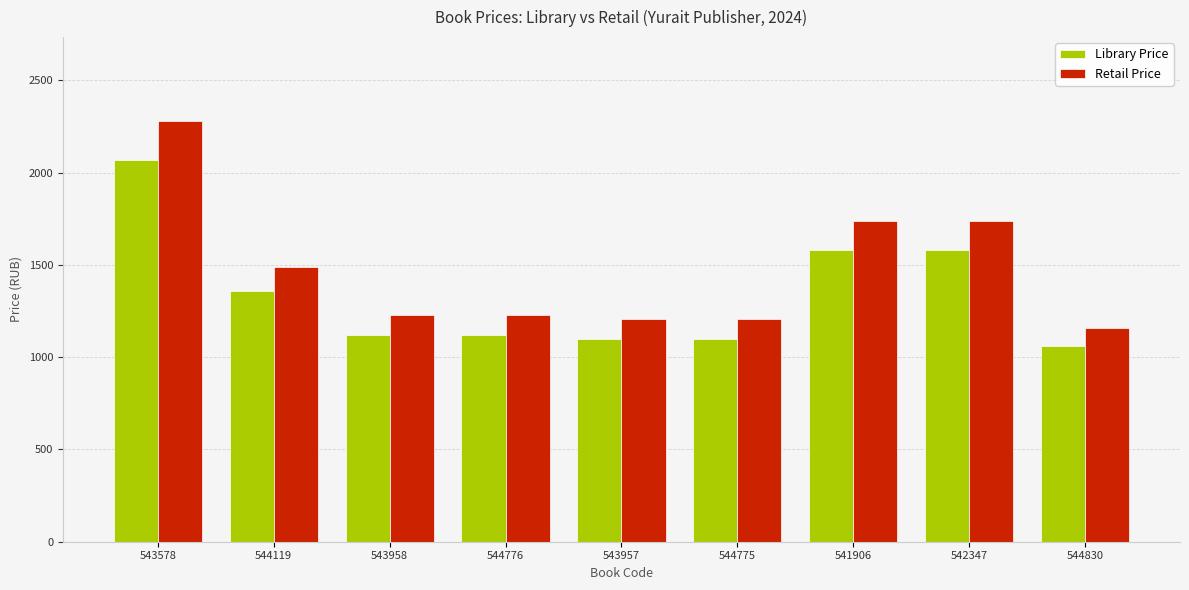

What is the value of the Library Price bar at the 9th from the left?

1059